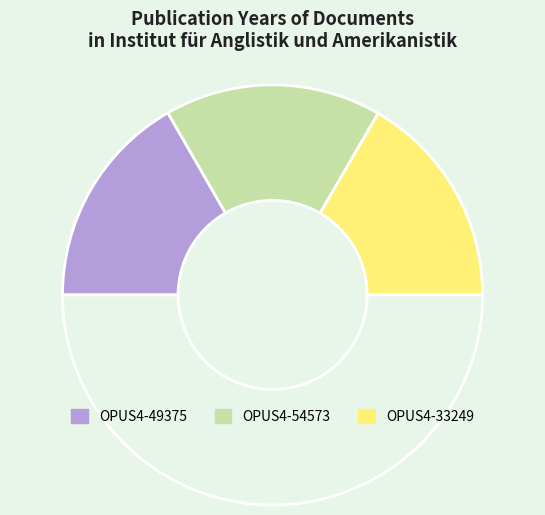

Count the number of slices in the pie.

4